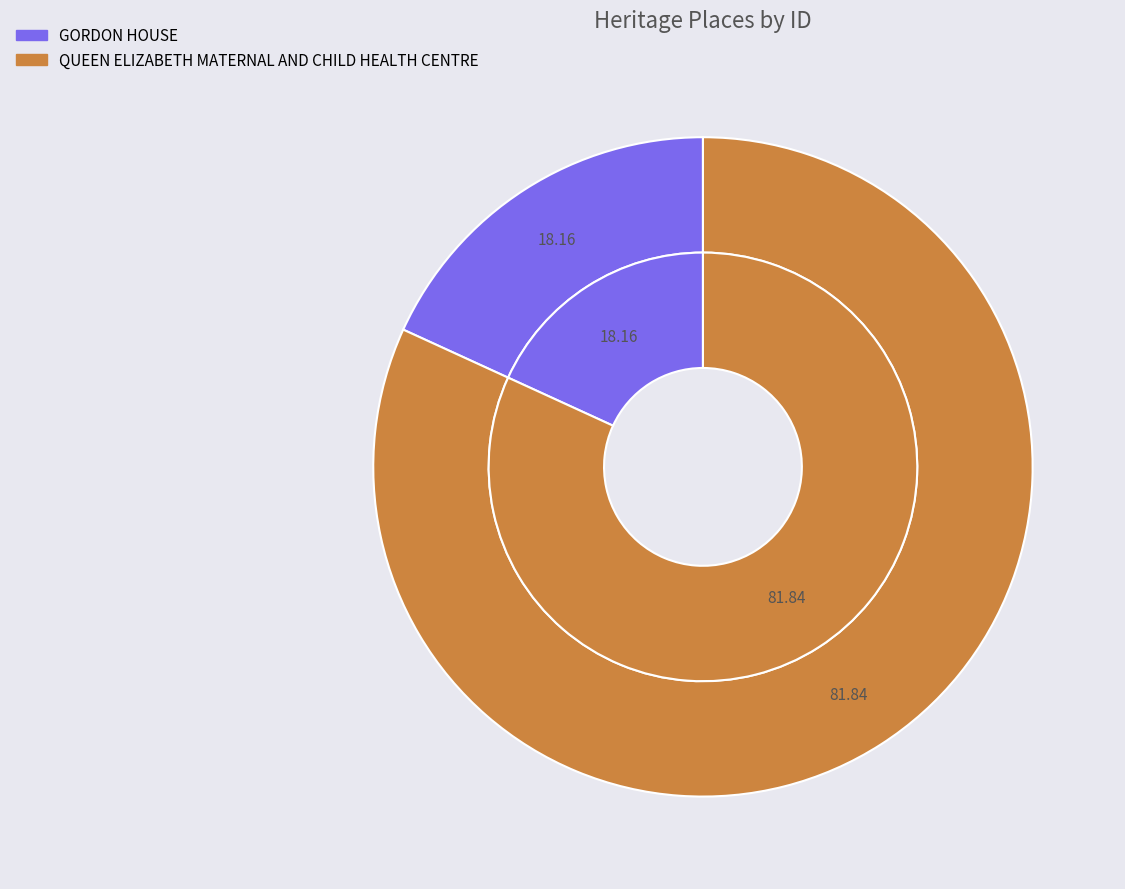

Which has a higher value, GORDON HOUSE or QUEEN ELIZABETH MATERNAL AND CHILD HEALTH CENTRE?

QUEEN ELIZABETH MATERNAL AND CHILD HEALTH CENTRE